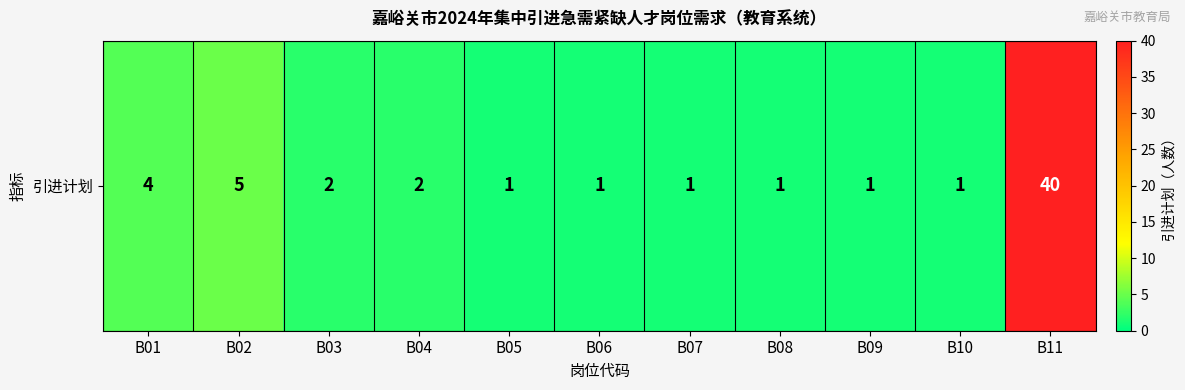

Reading left to right, list all the values displayed in this chart.

B01=4	B02=5	B03=2	B04=2	B05=1	B06=1	B07=1	B08=1	B09=1	B10=1	B11=40